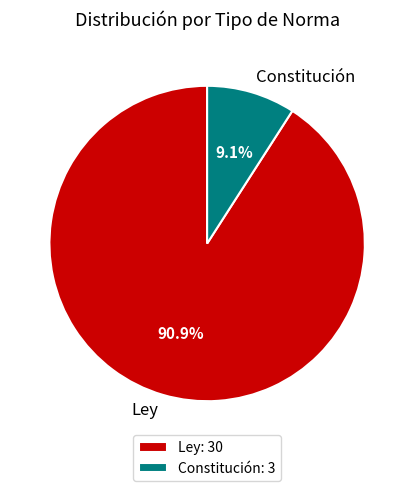

Which slice represents more than half of the pie?

Ley